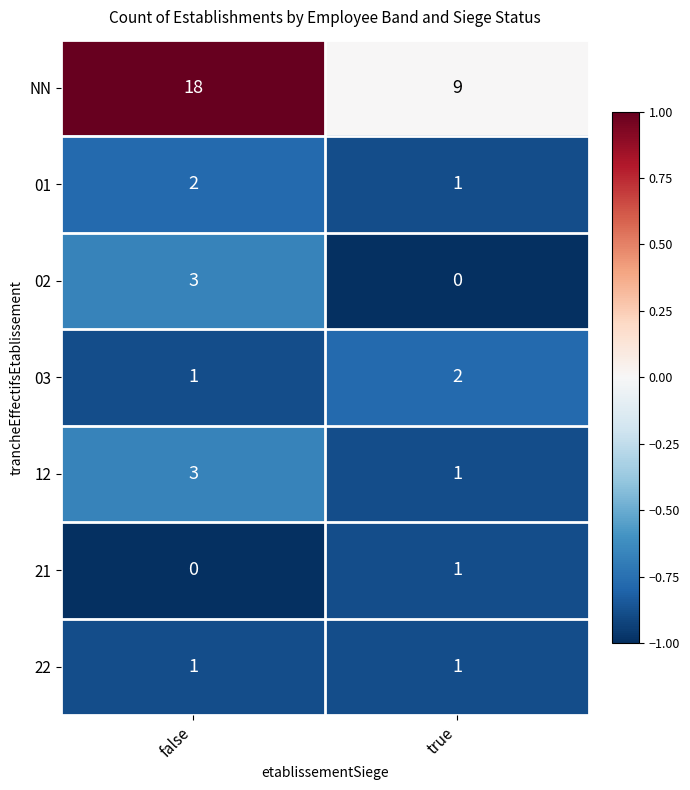

Which series changed the most between false and true?

NN